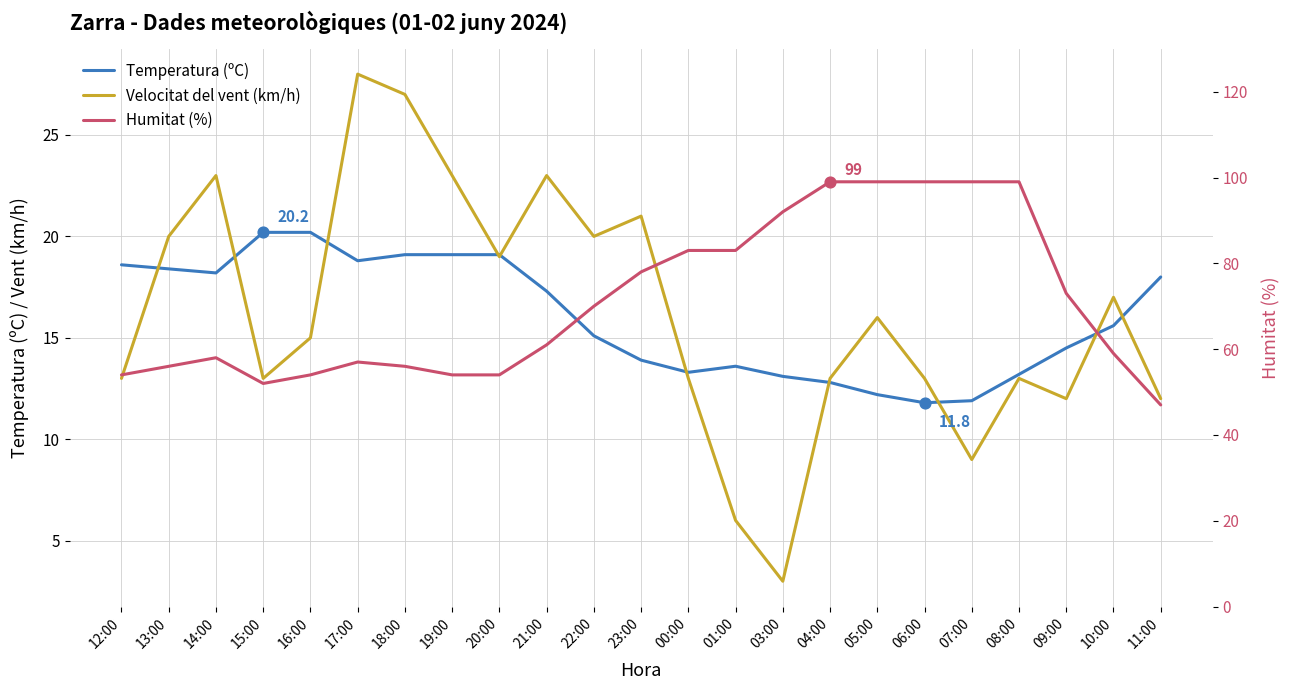

Which series has the widest spread of Y values?

Humitat (%)